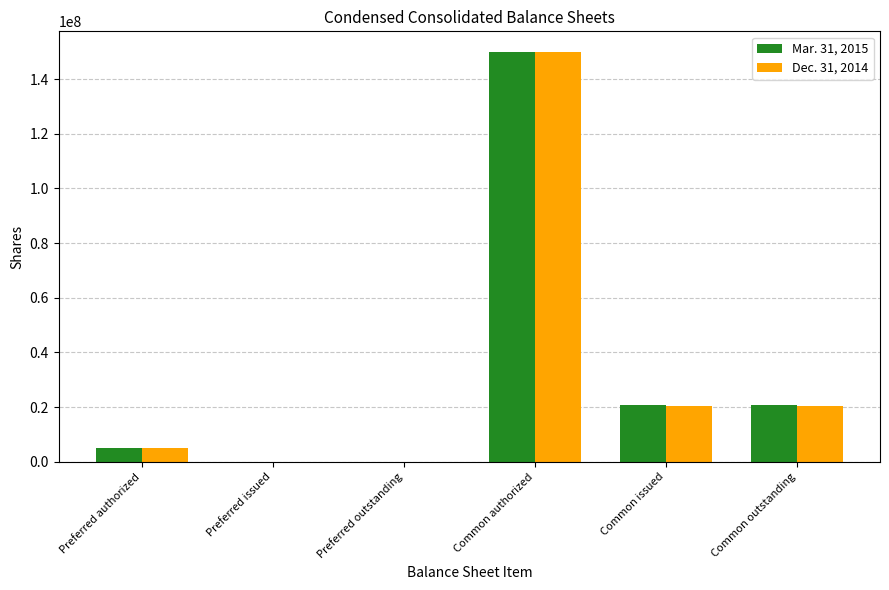

At which category is the sum across all series the highest?

Common authorized